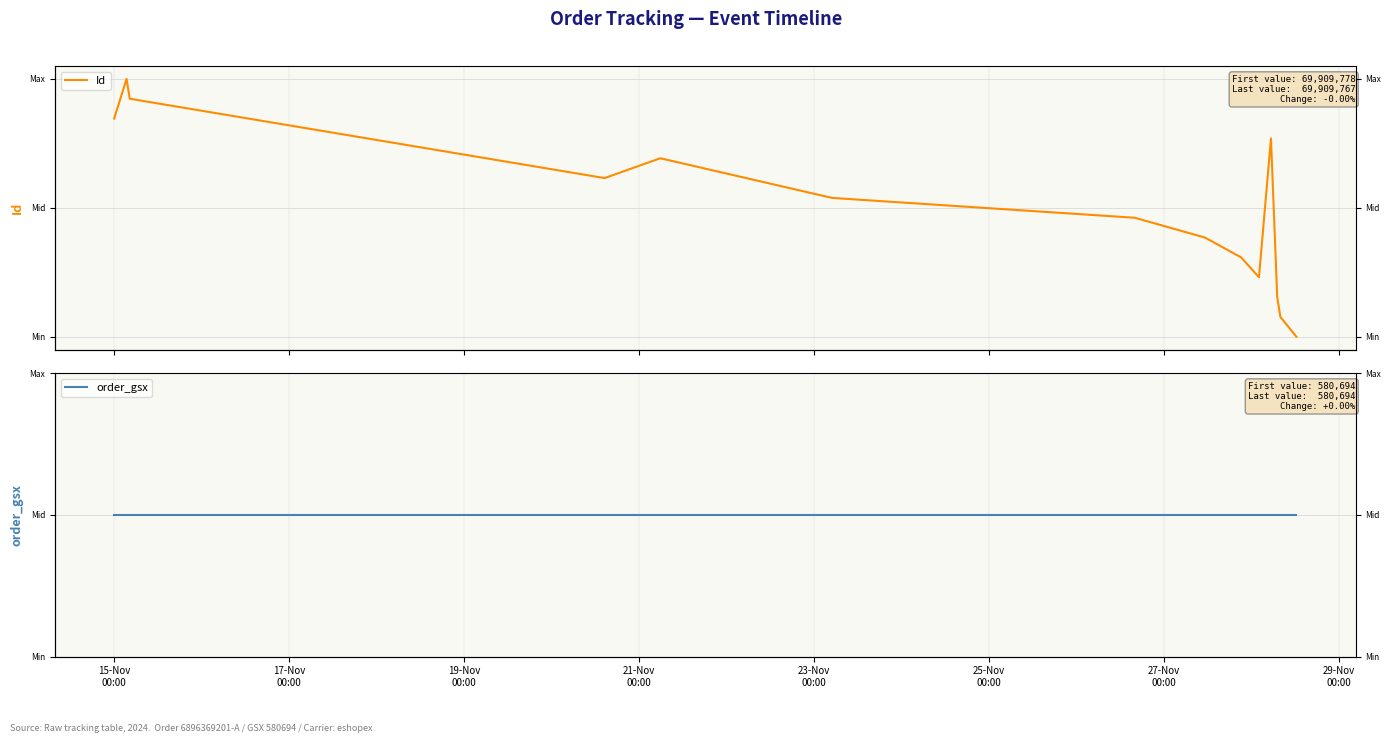

True or false: Id and order_gsx cross at least once.

True